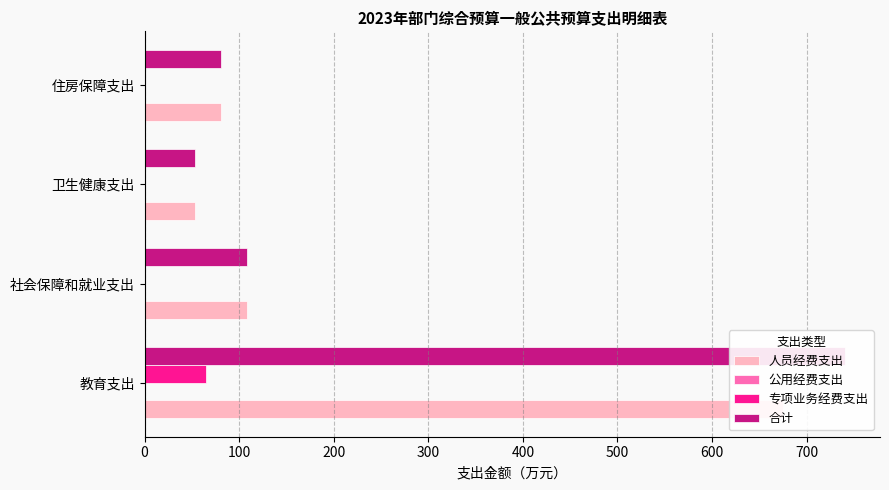

How many values in the 人员经费支出 series exceed 107?

2